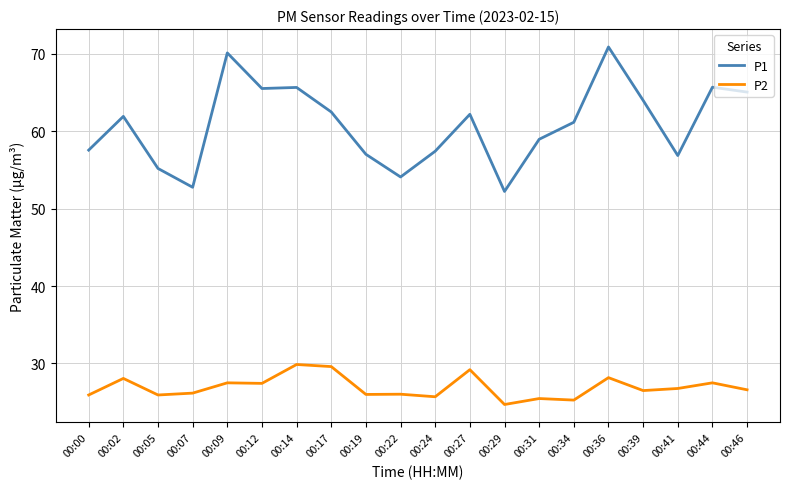

What are all the series names shown in the legend?

P1, P2